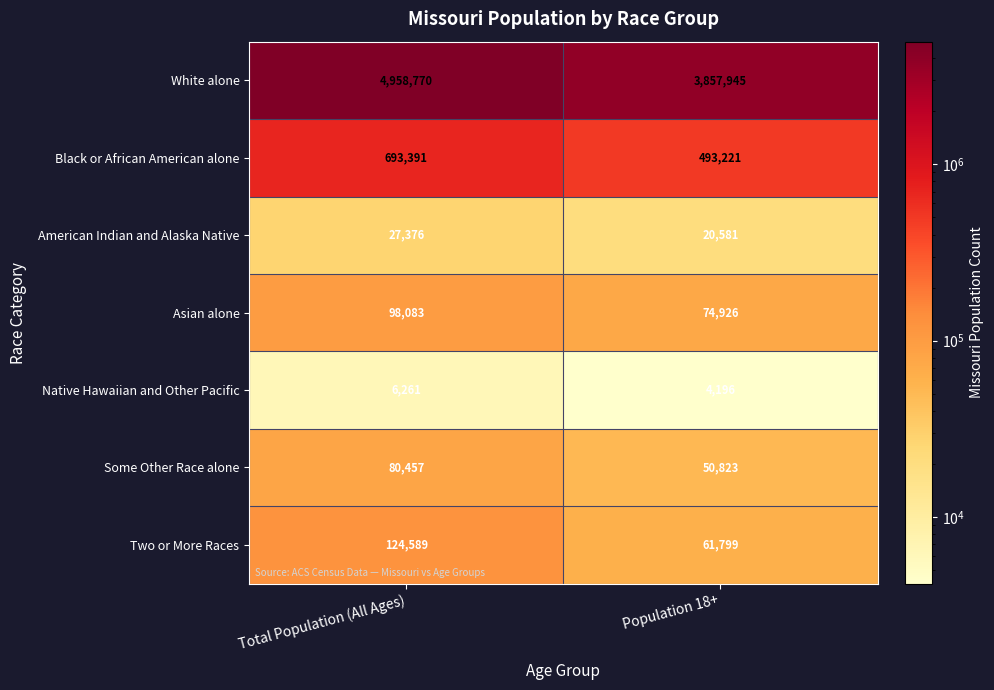

At which category does the chart reach its peak across all series?

Total Population (All Ages)